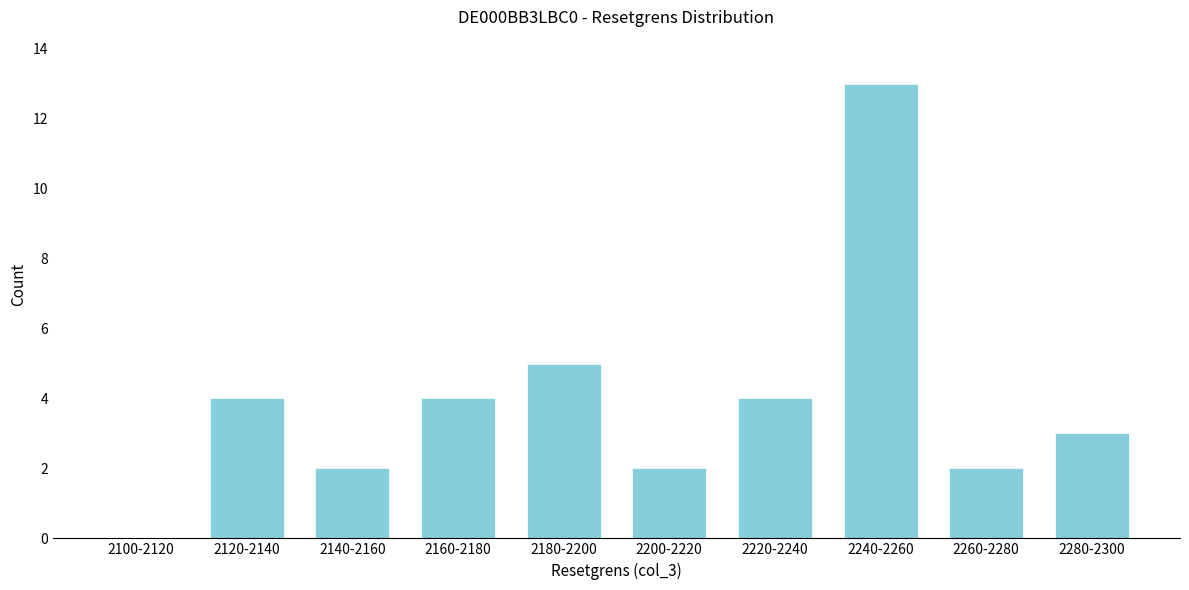

Reading left to right, extract all data points from this chart.

2100-2120=0	2120-2140=4	2140-2160=2	2160-2180=4	2180-2200=5	2200-2220=2	2220-2240=4	2240-2260=13	2260-2280=2	2280-2300=3